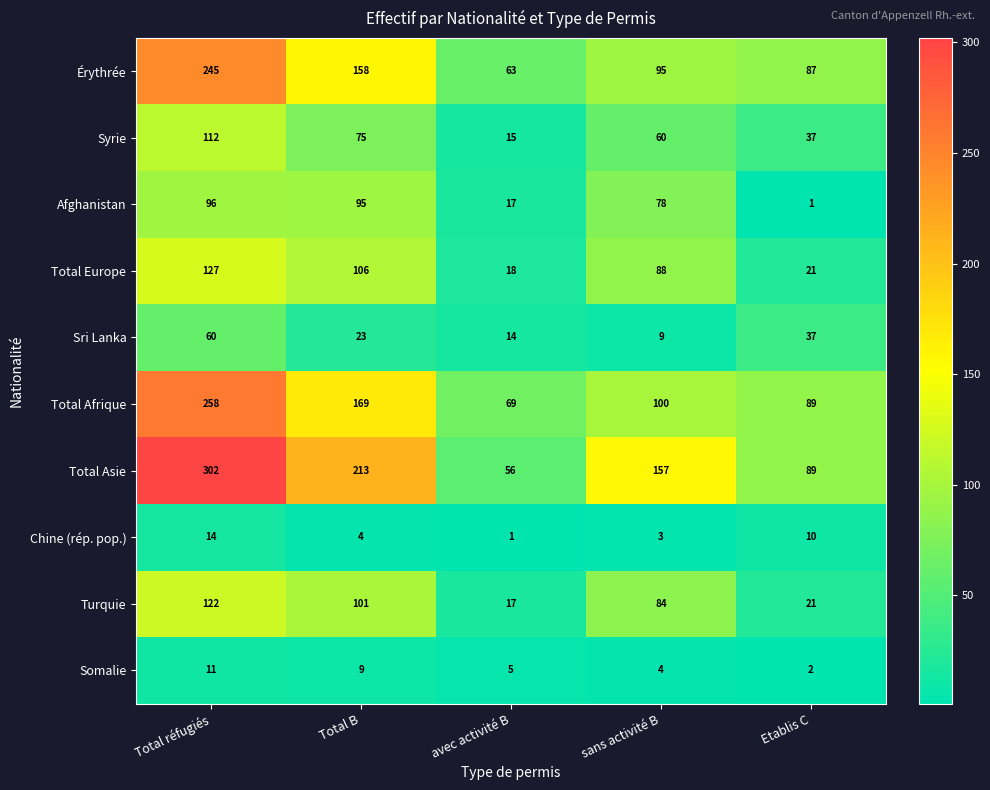

Count the number of categories in the chart.

5